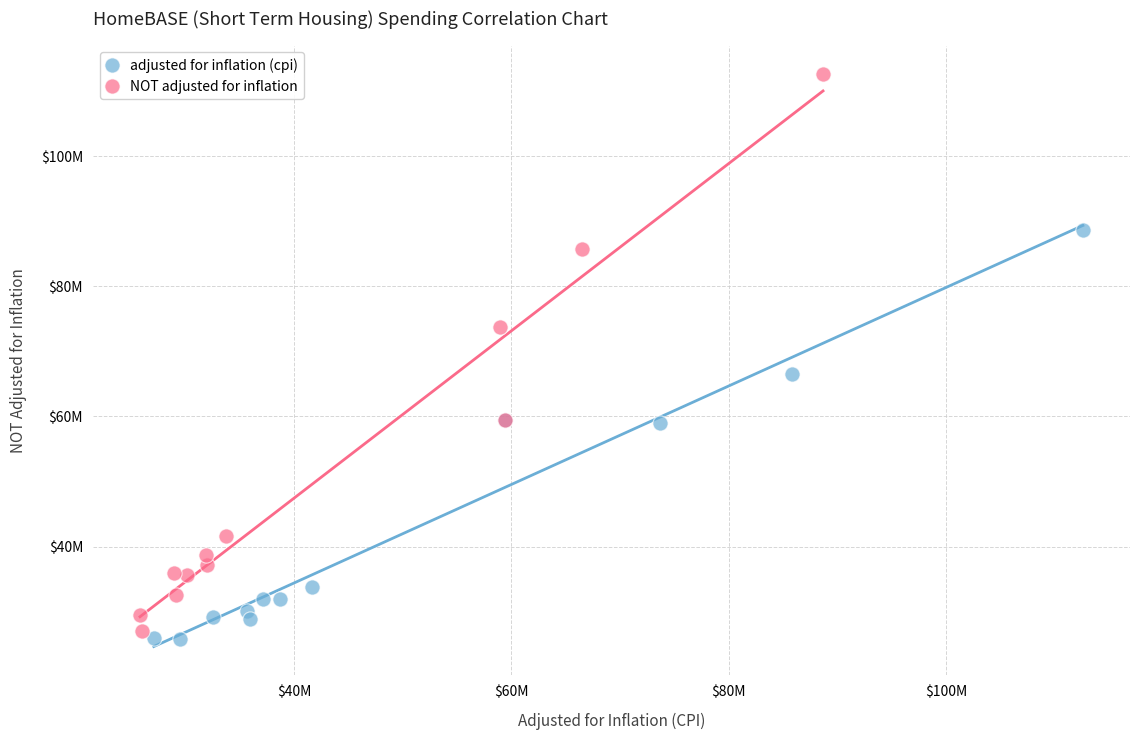

Which series has the widest spread of Y values?

NOT adjusted for inflation